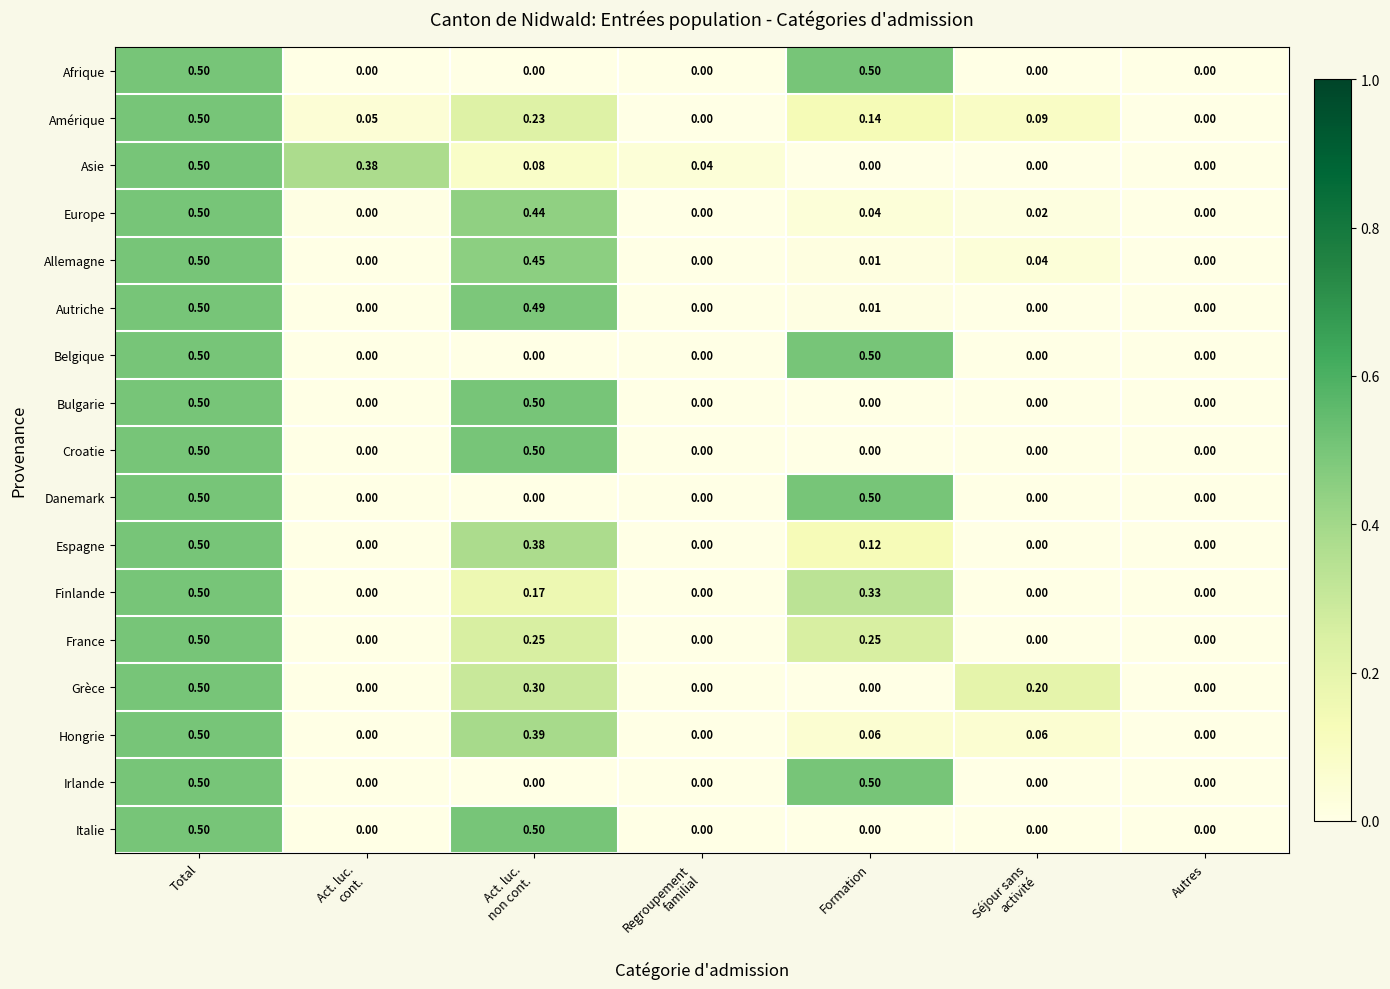

What is the difference between the highest and lowest values at Formation?

0.5